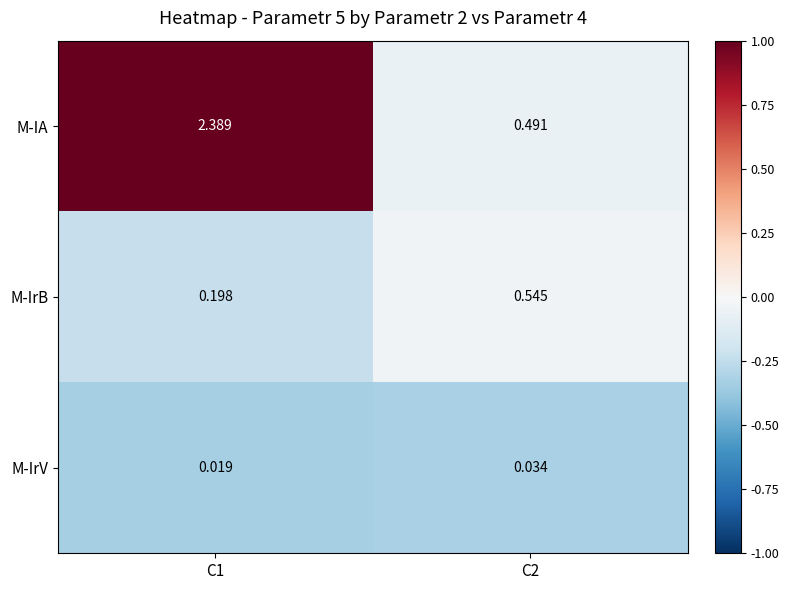

Between С1 and С2, which series saw the biggest shift?

M-IA